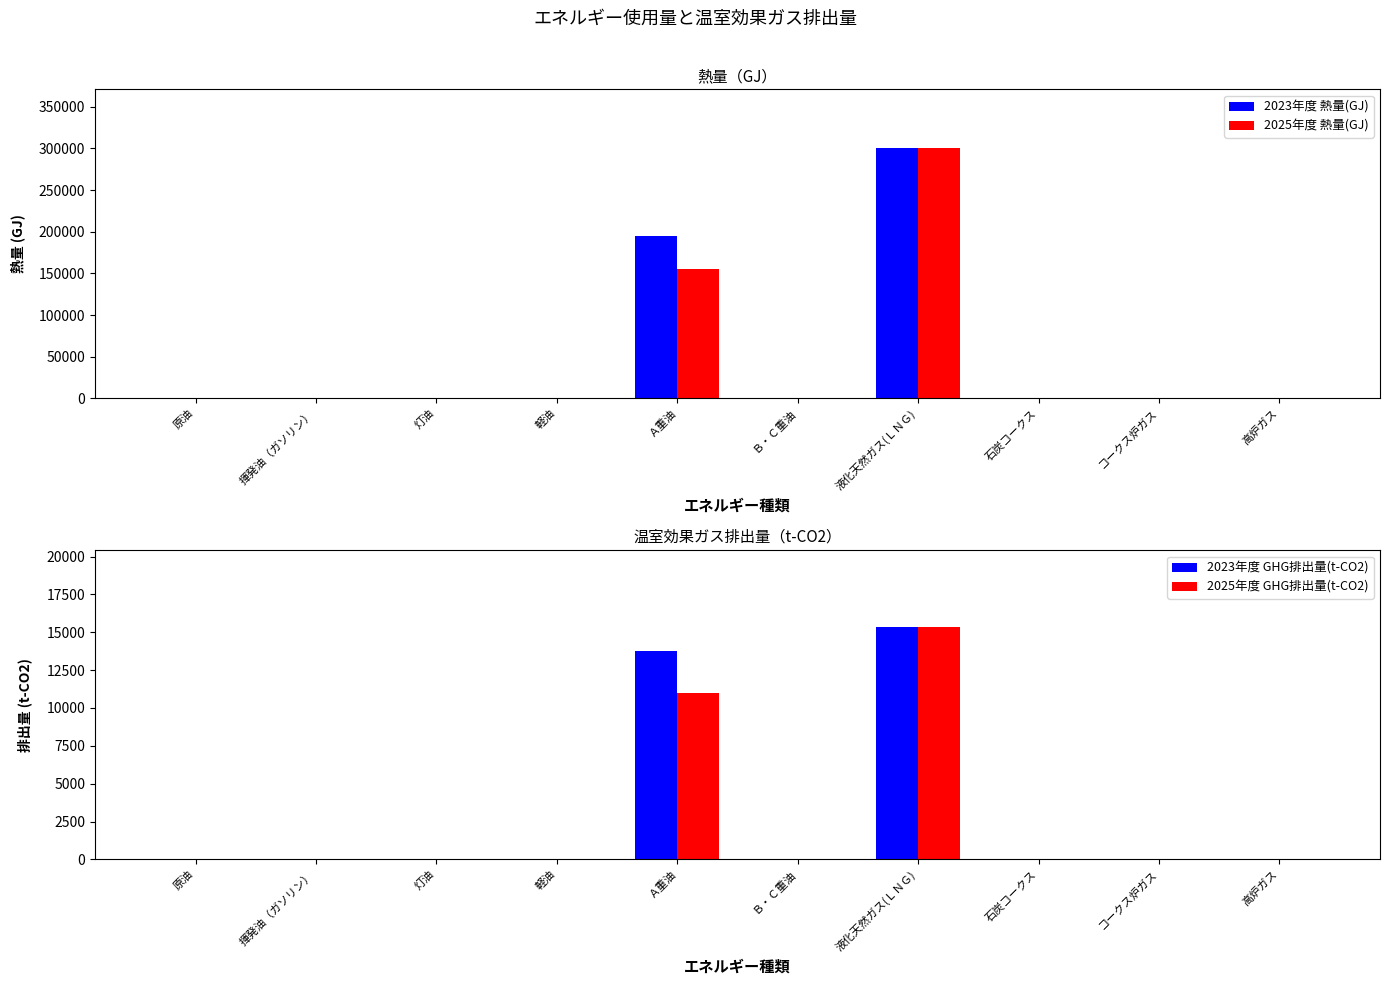

How many bars are there in total?

40